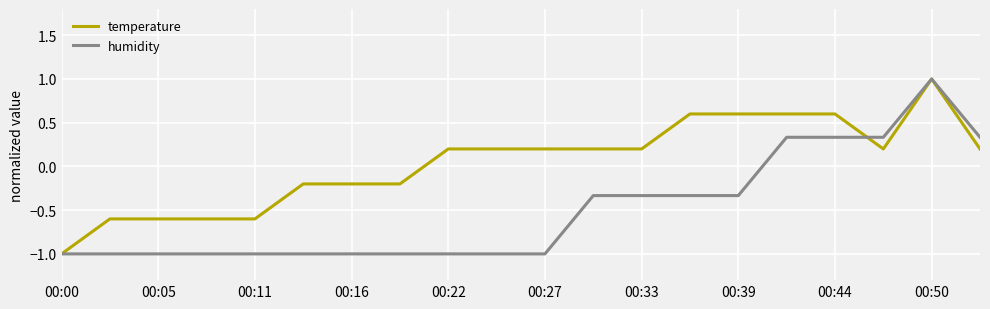

Which series has the largest total across all categories?

temperature